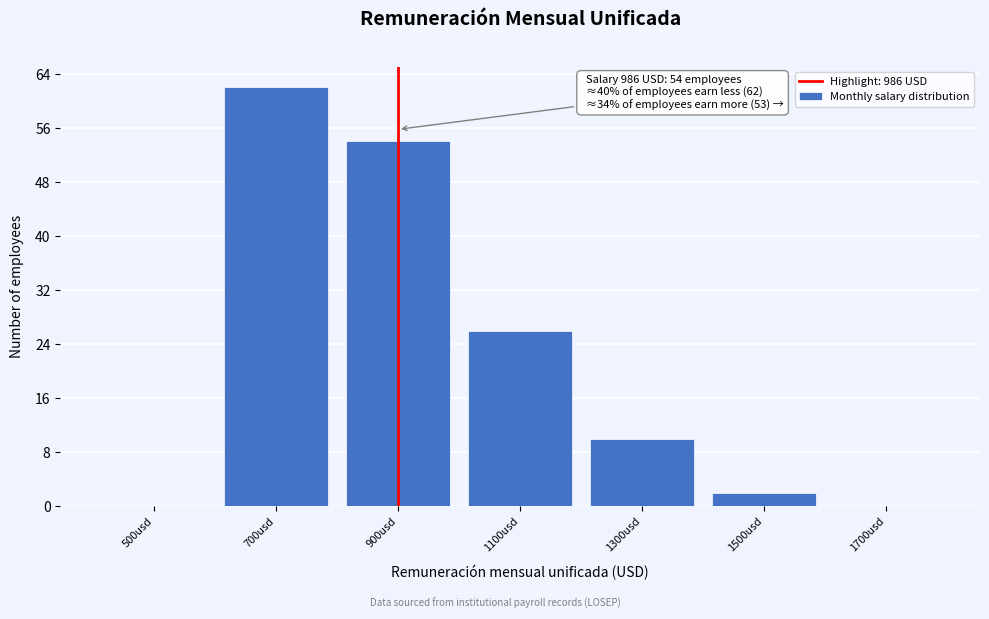

Reading right to left, what are all the values shown in this chart?

1700usd=0	1500usd=2	1300usd=10	1100usd=26	900usd=54	700usd=62	500usd=0